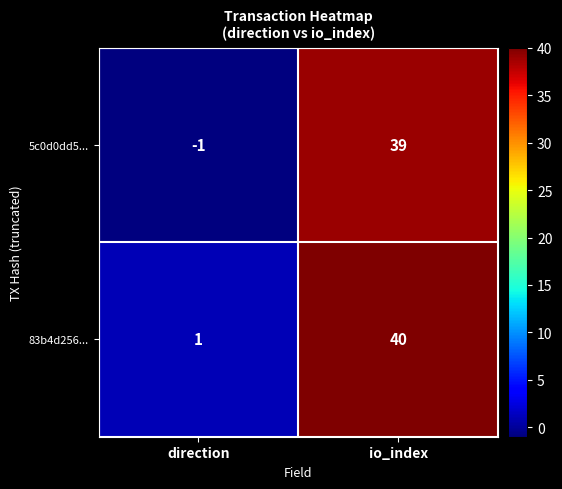

Reading right to left, extract all data points from this chart.

5c0d0dd5...: io_index=39	direction=-1
83b4d256...: io_index=40	direction=1